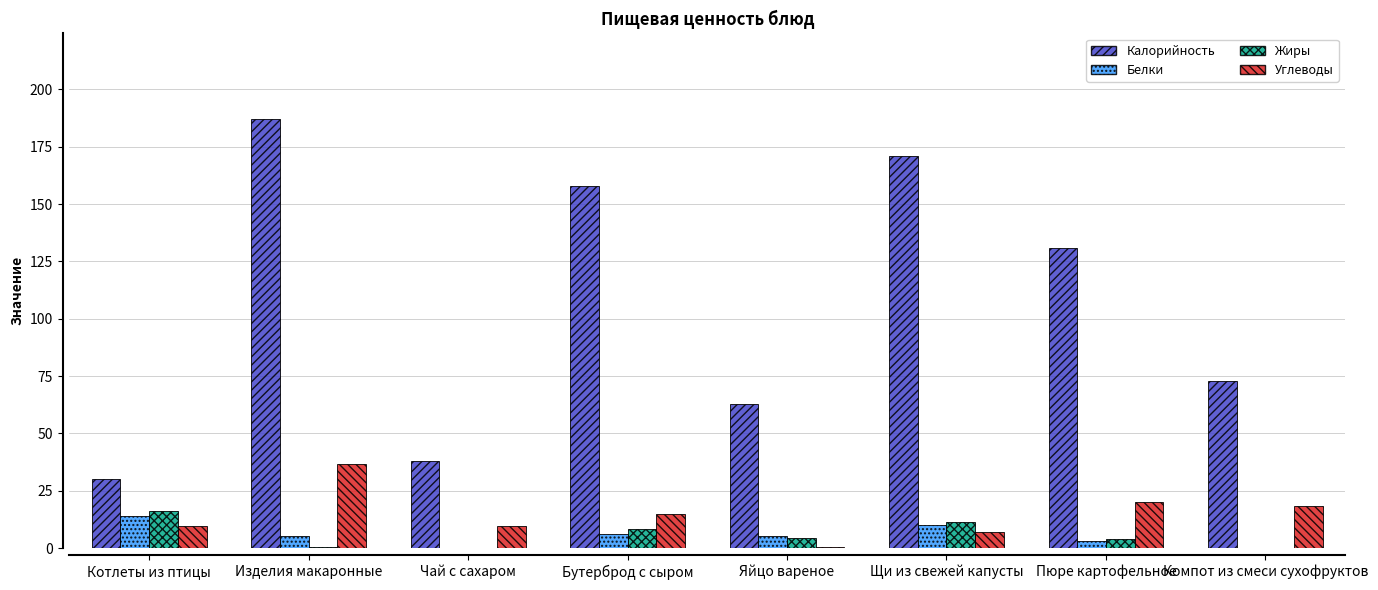

Which category has the highest value across all series?

Изделия макаронные